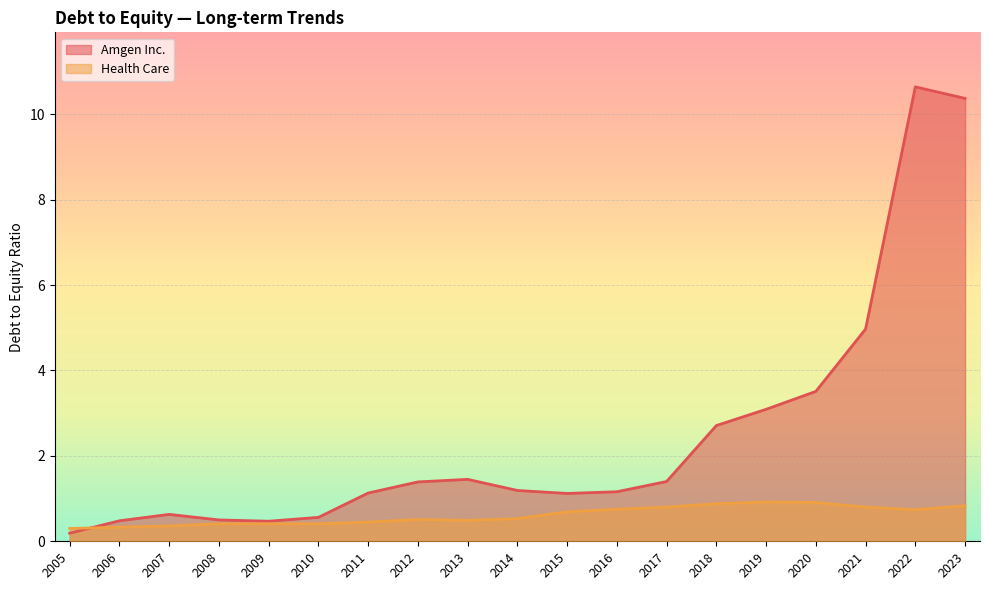

What is the highest value of the Amgen Inc. series?

10.6